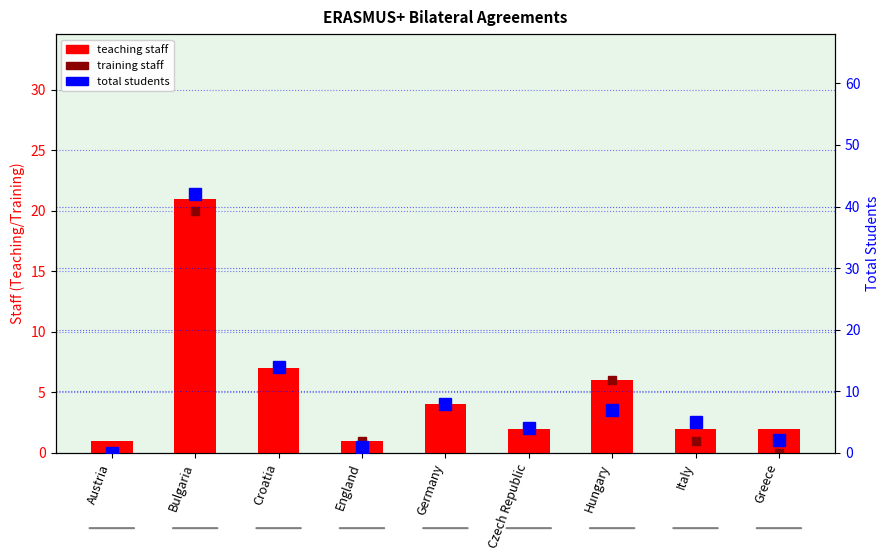

Between Bulgaria and Croatia, which series saw the biggest shift?

total students